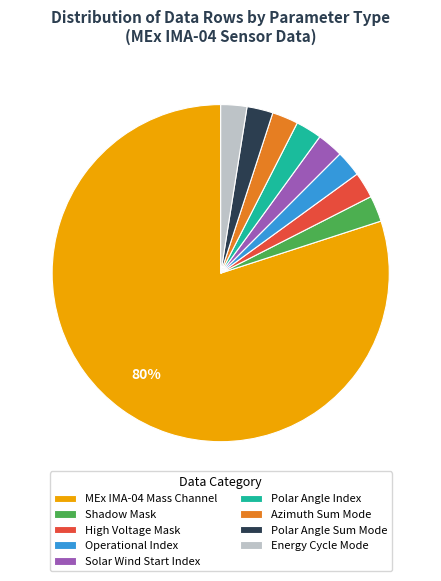

To the nearest percent, what is the average slice percentage?

11%